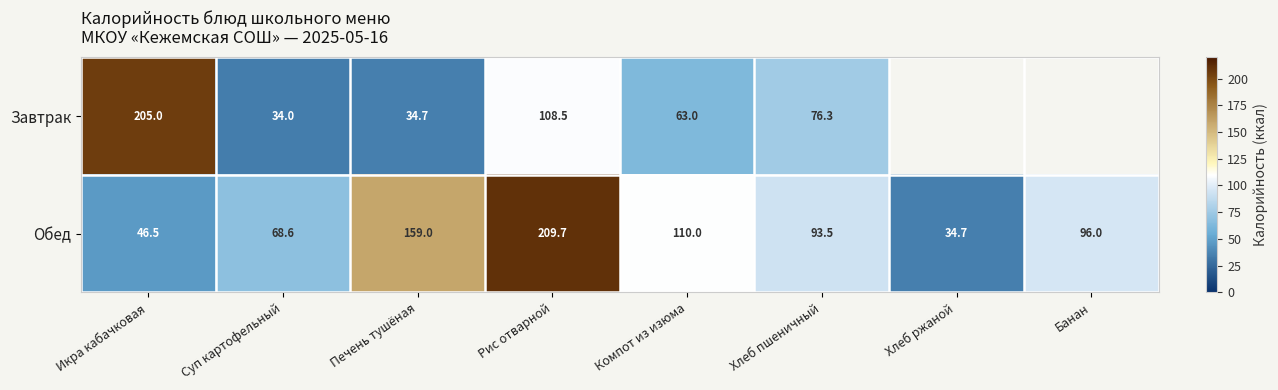

Is the value of Завтрак at Печень тушёная greater than the value of Обед at Банан?

No